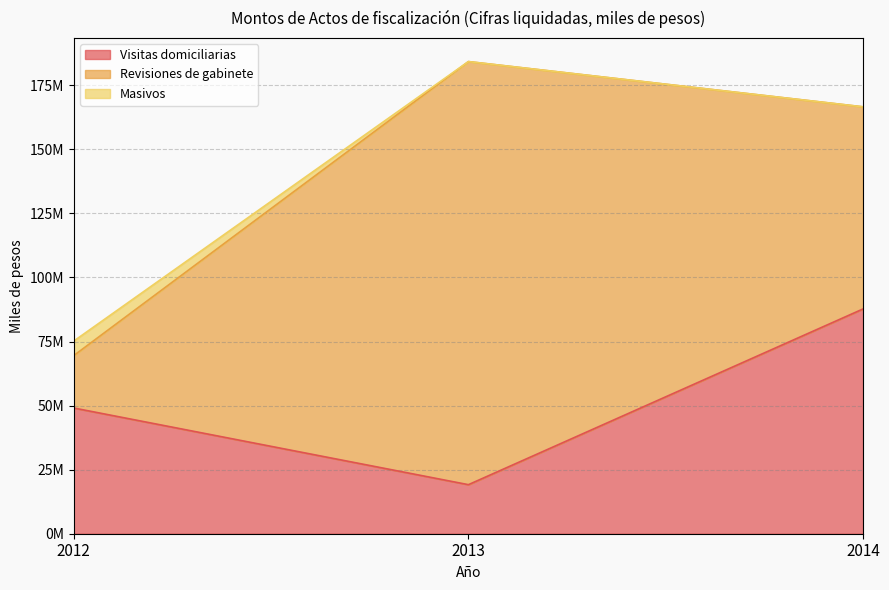

True or false: Visitas domiciliarias has a value of 49053870 at 2012.

True